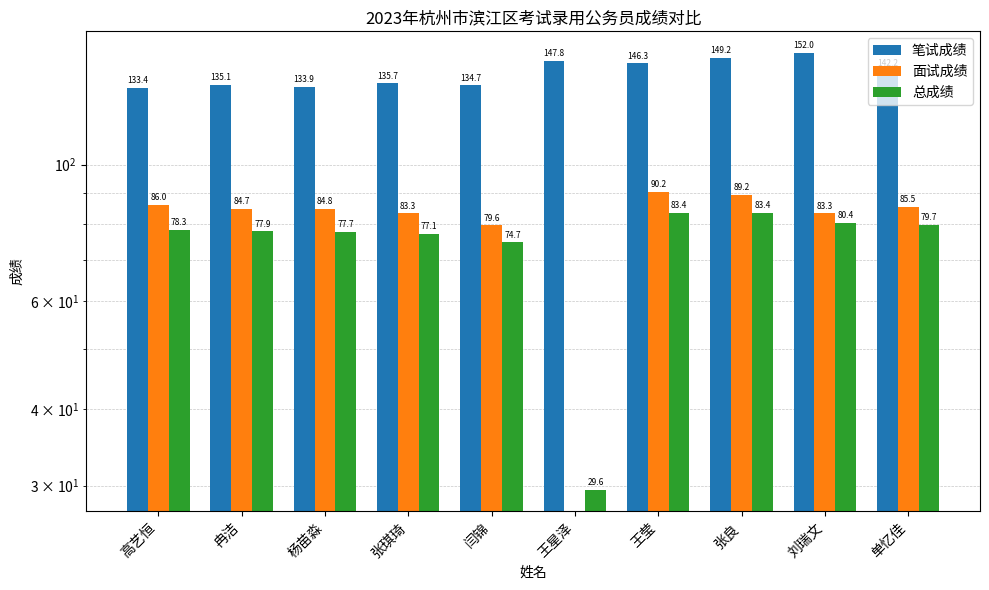

Reading left to right, what are all the values shown in this chart?

笔试成绩: 高艺恒=133.4	冉洁=135.1	杨苗淼=133.9	张琪琦=135.7	闫锦=134.7	王星泽=147.8	王莹=146.3	张良=149.2	刘瑞文=152.0	单忆佳=142.2
面试成绩: 高艺恒=86.0	冉洁=84.7	杨苗淼=84.8	张琪琦=83.3	闫锦=79.6	王星泽=0.0	王莹=90.2	张良=89.2	刘瑞文=83.3	单忆佳=85.5
总成绩: 高艺恒=78.3	冉洁=77.9	杨苗淼=77.7	张琪琦=77.1	闫锦=74.7	王星泽=29.6	王莹=83.4	张良=83.4	刘瑞文=80.4	单忆佳=79.7